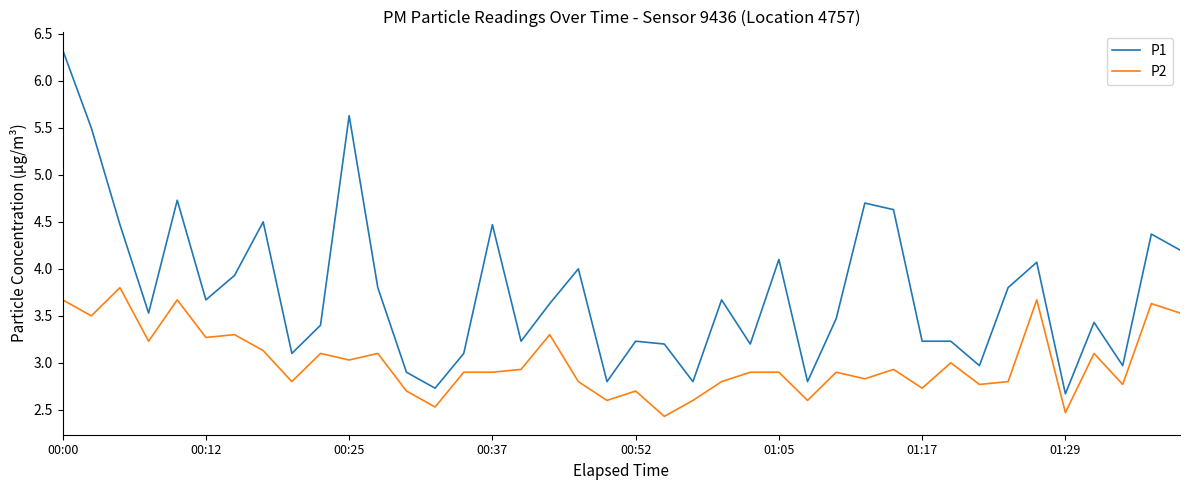

Which series has the largest total across all categories?

P1